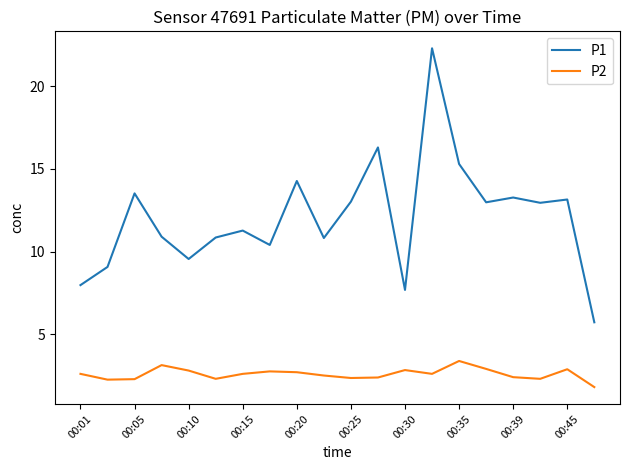

Which series has the largest total across all categories?

P1